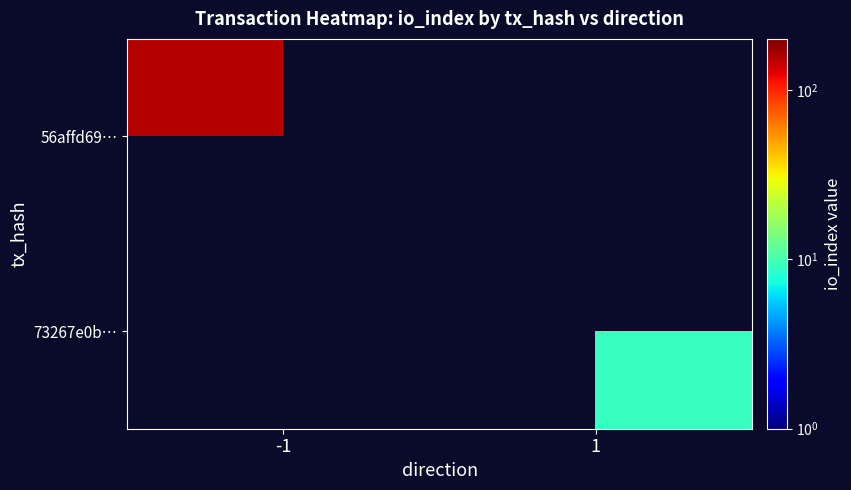

The value of 56affd69… at -1 is 153.0. True or false?

True